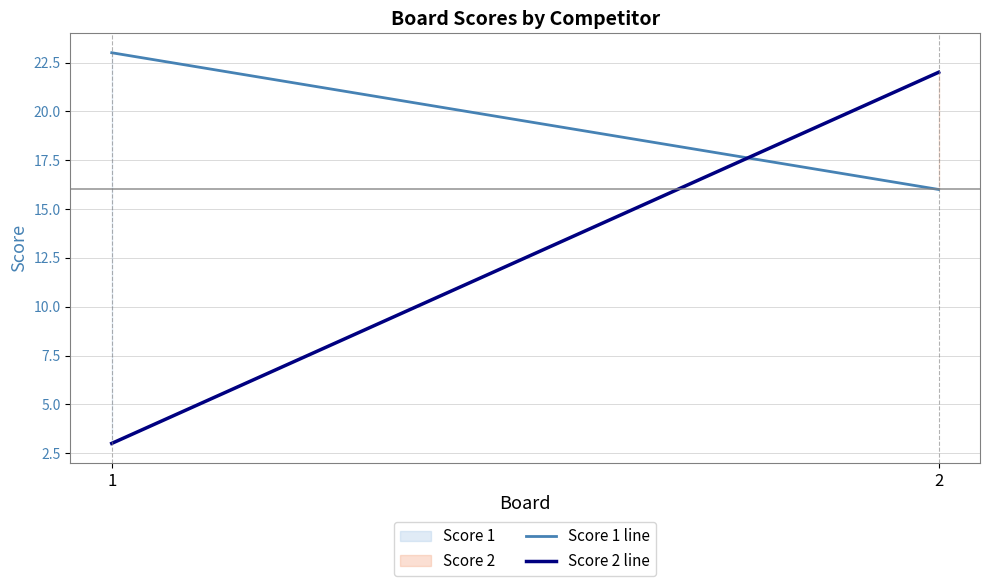

Between 2 and 1, which is larger?

1